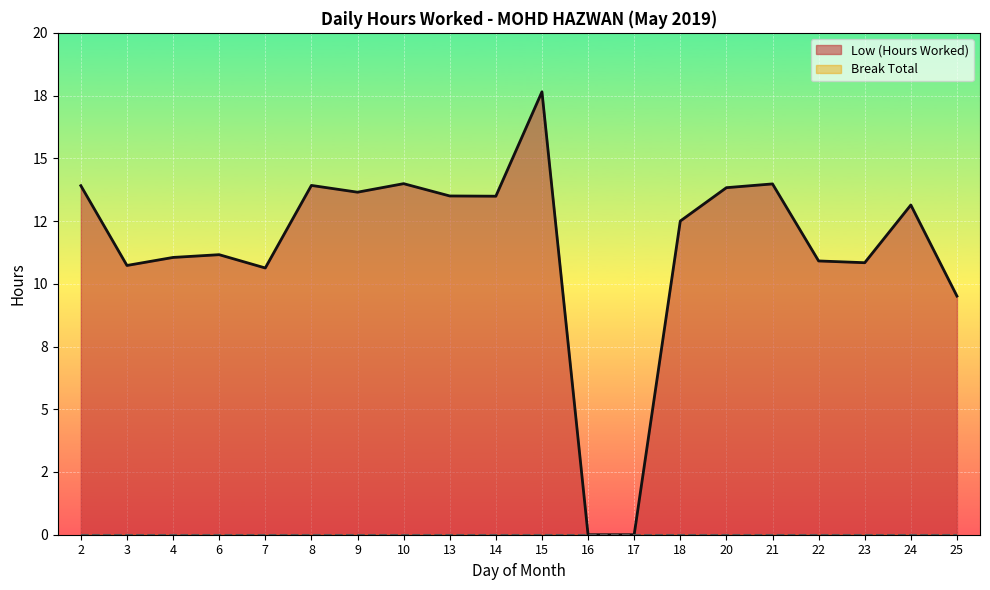

Reading left to right, extract all data points from this chart.

13.9	10.7	11.1	11.2	10.6	13.9	13.7	14.0	13.5	13.5	17.6	0.0	0.0	12.5	13.8	14.0	10.9	10.8	13.1	9.5